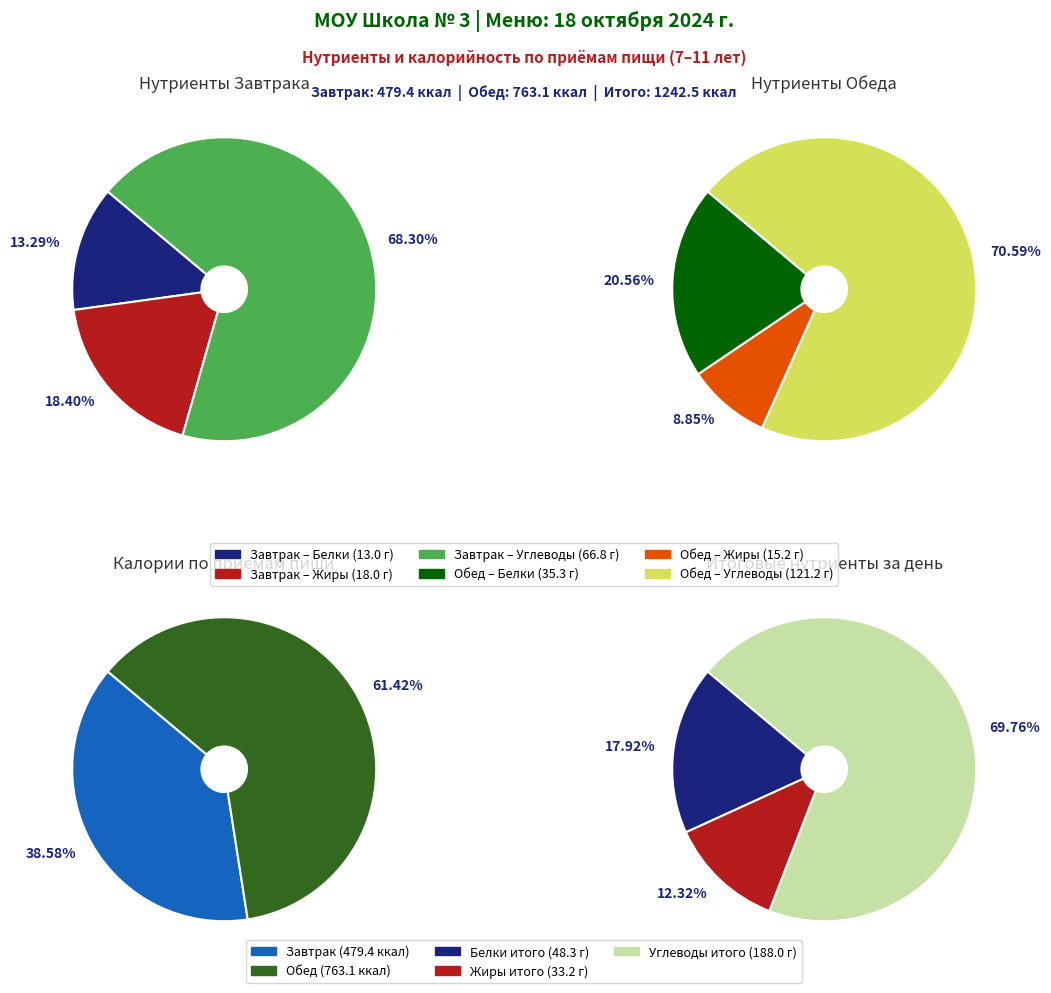

Do Обед (Углеводы) and Обед (Жиры) together represent more than half of the pie?

Yes